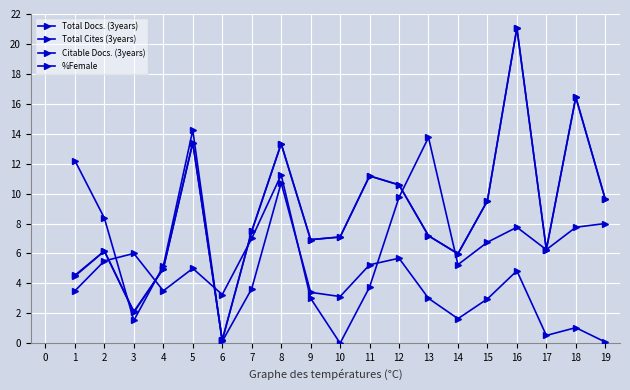

Reading left to right, transcribe all the data shown in this chart.

Total Docs. (3years): 4.5	6.2	2.1	5.0	13.4	0.2	7.5	13.3	6.9	7.1	11.2	10.6	7.2	6.0	9.5	21.1	6.3	16.4	9.6
Total Cites (3years): 12.2	8.4	1.5	5.2	14.2	0.1	3.6	10.7	3.4	3.1	5.2	5.7	3.0	1.6	3.0	4.8	0.5	1.0	0.1
Citable Docs. (3years): 4.5	6.2	2.1	5.0	13.4	0.2	7.5	13.3	6.9	7.1	11.2	10.6	7.2	6.0	9.5	21.1	6.3	16.4	9.6
%Female: 3.5	5.5	6.0	3.5	5.0	3.2	7.0	11.2	3.0	0.0	3.8	9.8	13.8	5.2	6.8	7.8	6.2	7.8	8.0